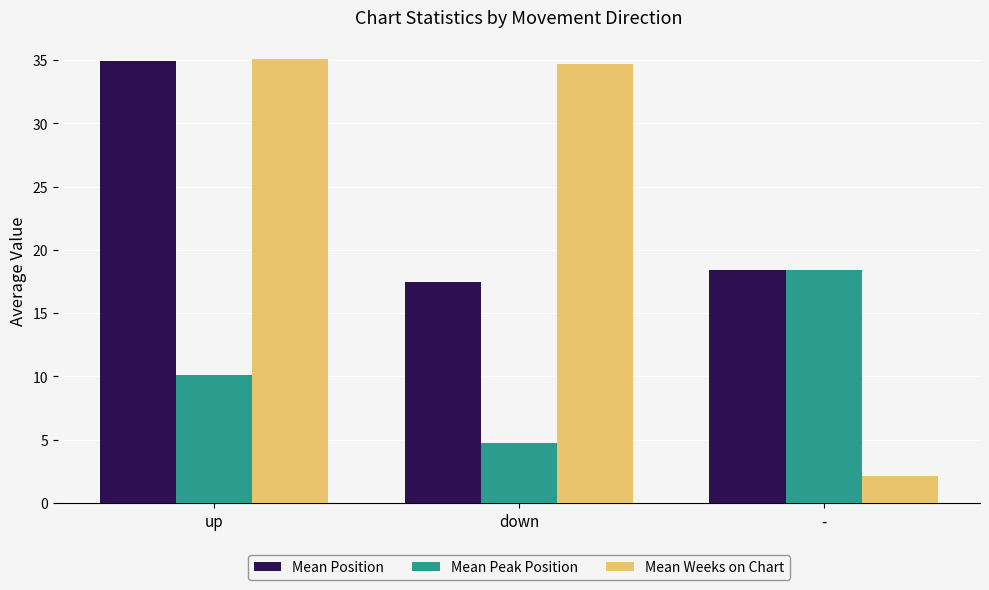

How many data points in Mean Weeks on Chart are above 34?

2